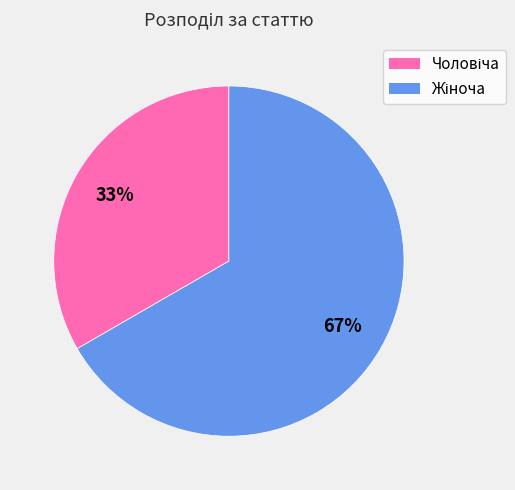

To the nearest percent, what is the average slice percentage?

50%